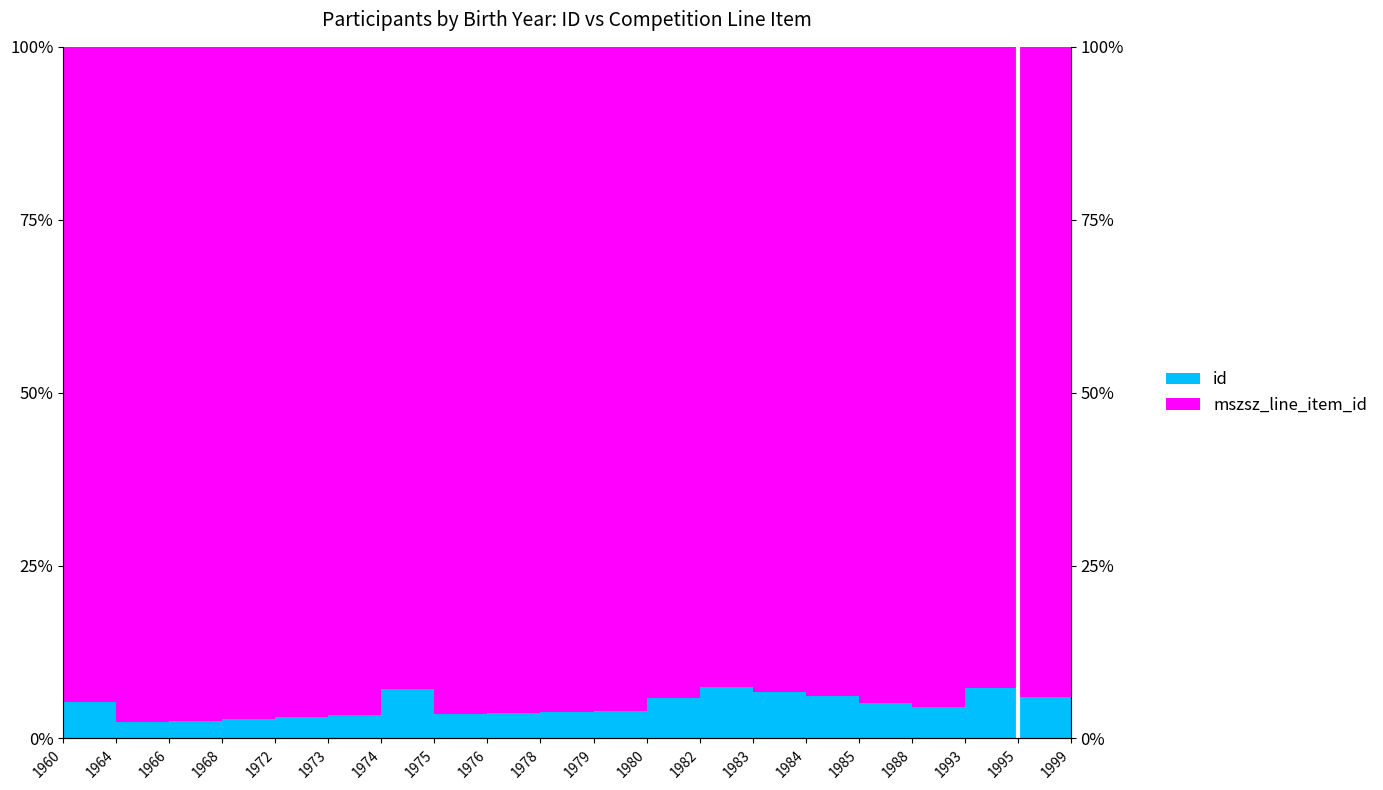

How many points are lower than both their immediate neighbors (excluding endpoints)?

4